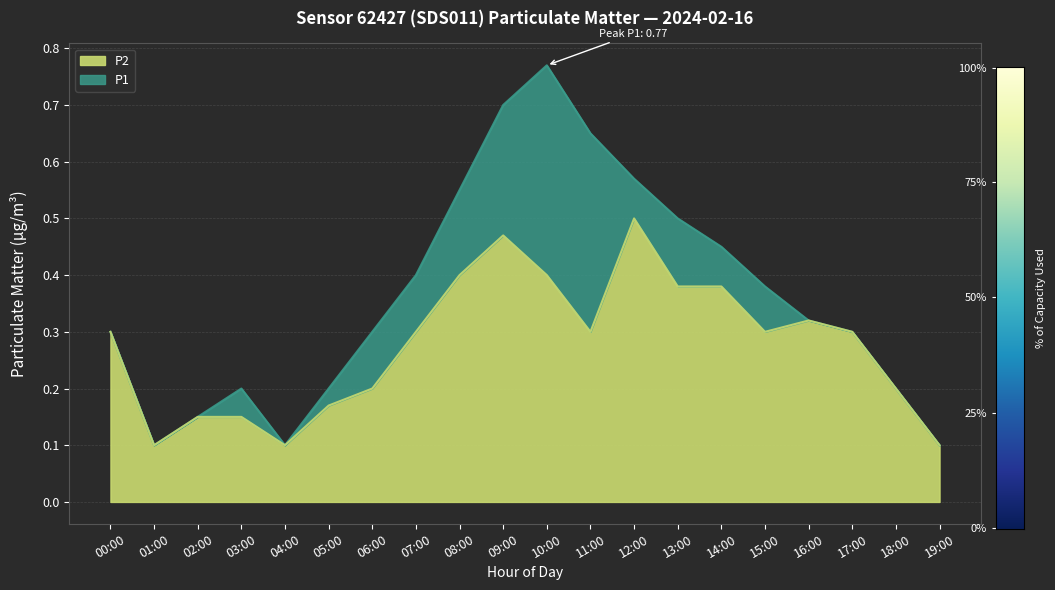

Reading left to right, extract all data points from this chart.

P1: 00:00=0.3	01:00=0.1	02:00=0.1	03:00=0.2	04:00=0.1	05:00=0.2	06:00=0.3	07:00=0.4	08:00=0.6	09:00=0.7	10:00=0.8	11:00=0.7	12:00=0.6	13:00=0.5	14:00=0.5	15:00=0.4	16:00=0.3	17:00=0.3	18:00=0.2	19:00=0.1
P2: 00:00=0.3	01:00=0.1	02:00=0.1	03:00=0.1	04:00=0.1	05:00=0.2	06:00=0.2	07:00=0.3	08:00=0.4	09:00=0.5	10:00=0.4	11:00=0.3	12:00=0.5	13:00=0.4	14:00=0.4	15:00=0.3	16:00=0.3	17:00=0.3	18:00=0.2	19:00=0.1